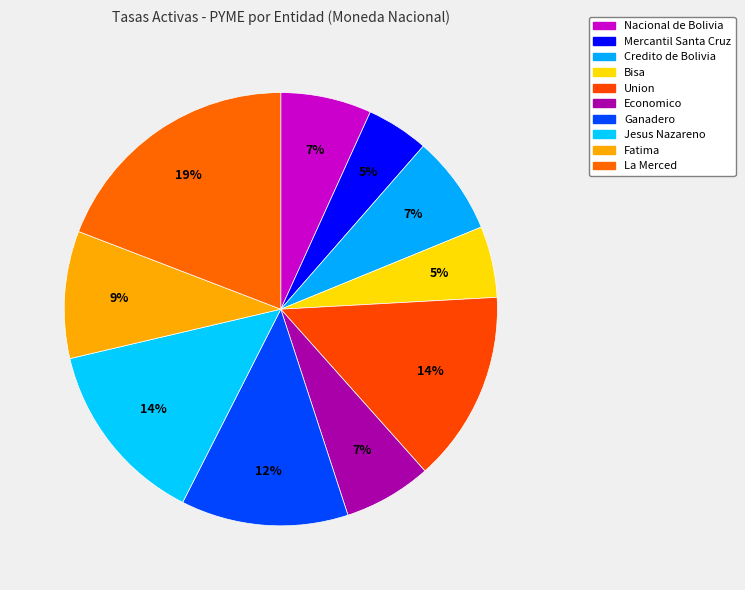

The Jesus Nazareno slice represents 14% of the pie. True or false?

True